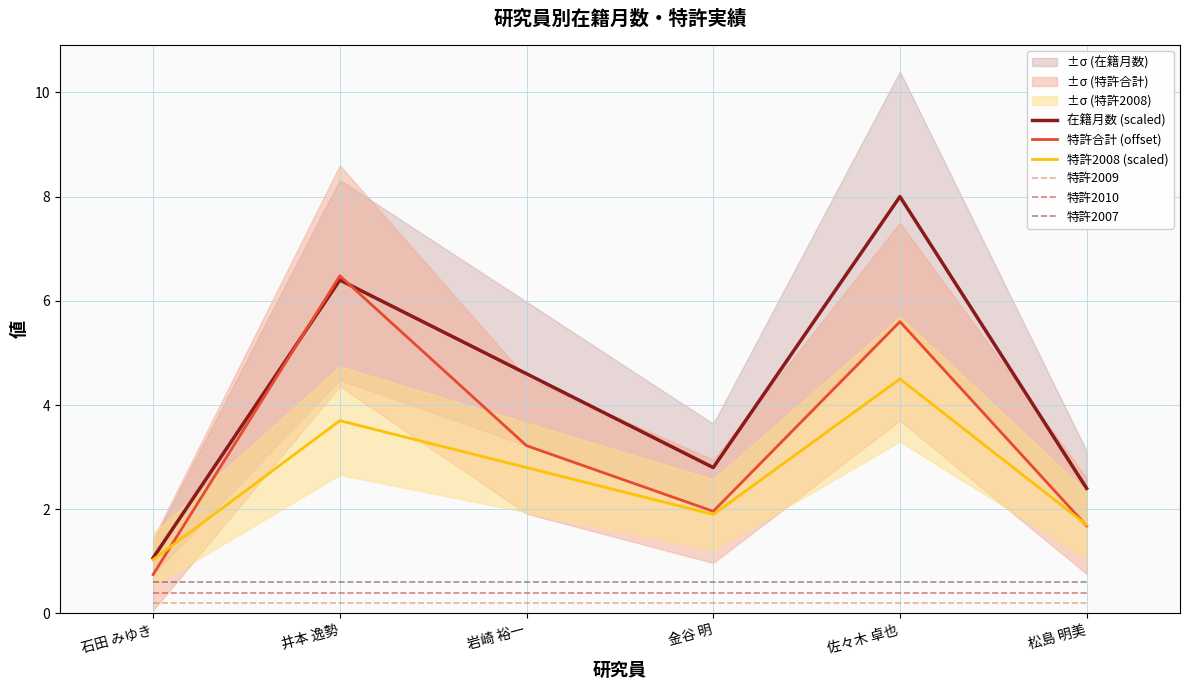

At which category does the chart reach its peak across all series?

佐々木 卓也